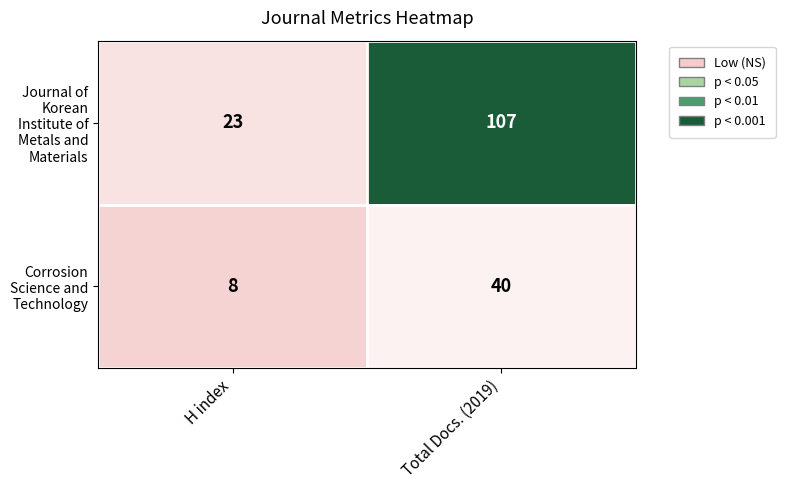

Which label corresponds to the smallest value in the chart?

H index